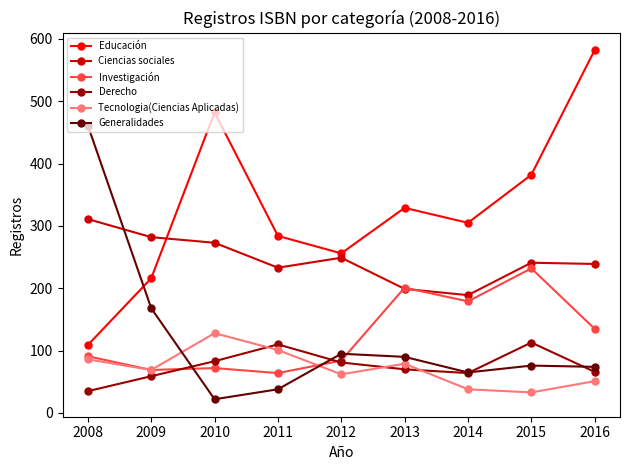

What is the minimum value for Tecnologia(Ciencias Aplicadas)?

33